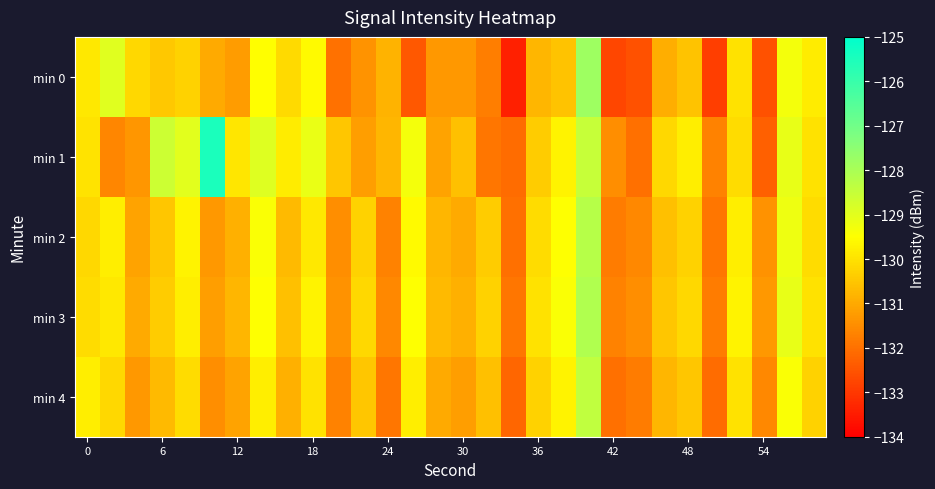

Reading left to right, list all the values displayed in this chart.

min 0: -129.9	-129.0	-130.2	-130.5	-130.3	-131.0	-131.2	-129.5	-130.2	-129.6	-132.0	-131.4	-130.8	-132.4	-131.3	-131.3	-131.8	-133.4	-130.8	-130.6	-127.8	-132.7	-132.6	-130.9	-130.5	-132.9	-130.0	-132.6	-129.3	-129.8
min 1: -130.0	-131.6	-131.3	-128.6	-129.0	-125.5	-129.9	-128.9	-129.8	-129.1	-130.5	-131.2	-130.8	-129.3	-131.1	-130.6	-131.9	-132.1	-130.4	-129.7	-128.5	-131.5	-132.0	-130.2	-129.8	-131.7	-130.1	-132.3	-129.1	-130.0
min 2: -130.2	-129.8	-131.1	-130.5	-129.7	-131.3	-130.9	-129.4	-130.7	-129.9	-131.5	-130.3	-131.7	-129.6	-130.8	-131.0	-130.4	-132.0	-130.1	-129.5	-128.2	-131.8	-131.6	-130.6	-130.3	-131.9	-129.8	-131.4	-129.2	-130.1
min 3: -130.1	-129.9	-131.0	-130.4	-129.8	-131.2	-130.8	-129.5	-130.6	-129.7	-131.4	-130.2	-131.6	-129.5	-130.7	-130.9	-130.3	-131.9	-130.0	-129.4	-128.1	-131.7	-131.5	-130.5	-130.2	-131.8	-129.7	-131.3	-129.1	-130.0
min 4: -129.8	-130.2	-131.3	-130.7	-130.1	-131.5	-131.1	-129.8	-130.9	-130.0	-131.7	-130.5	-131.9	-129.8	-131.0	-131.2	-130.6	-132.2	-130.3	-129.7	-128.4	-132.0	-131.8	-130.8	-130.5	-132.1	-130.0	-131.6	-129.4	-130.3